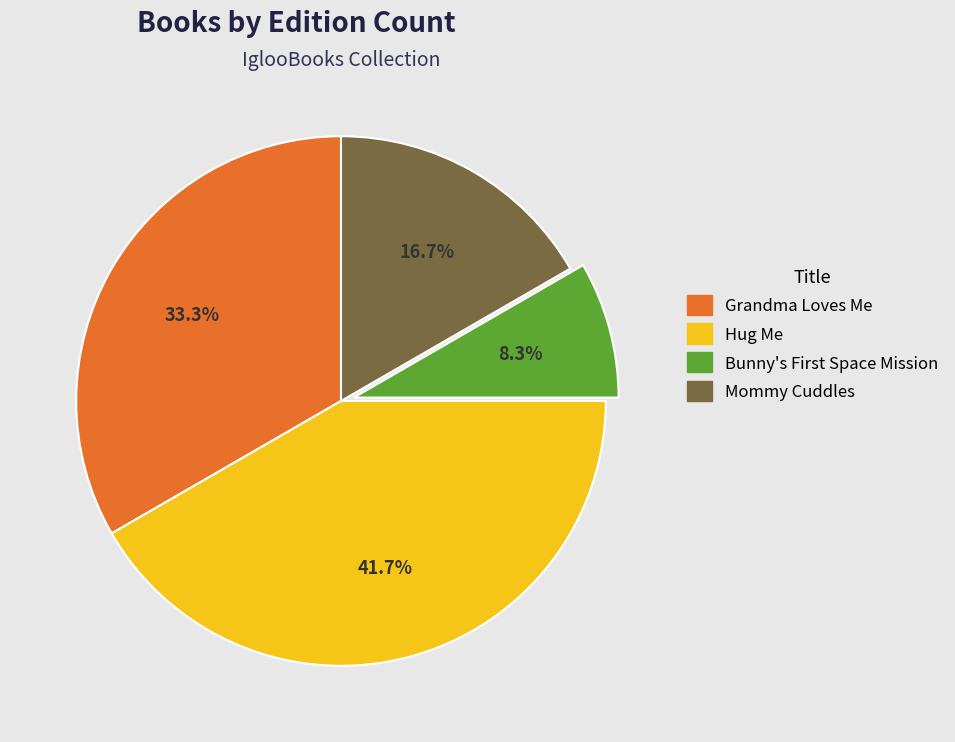

Combined, what portion of the pie is Mommy Cuddles and Grandma Loves Me?

50.0%